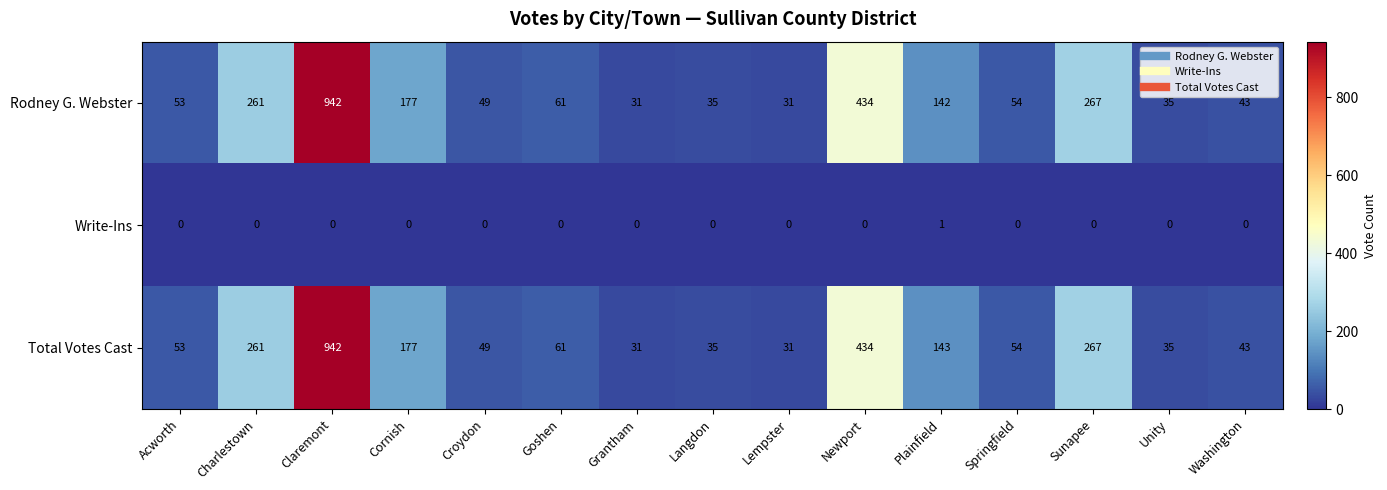

What is the difference between the Rodney G. Webster values at Washington and Unity?

8